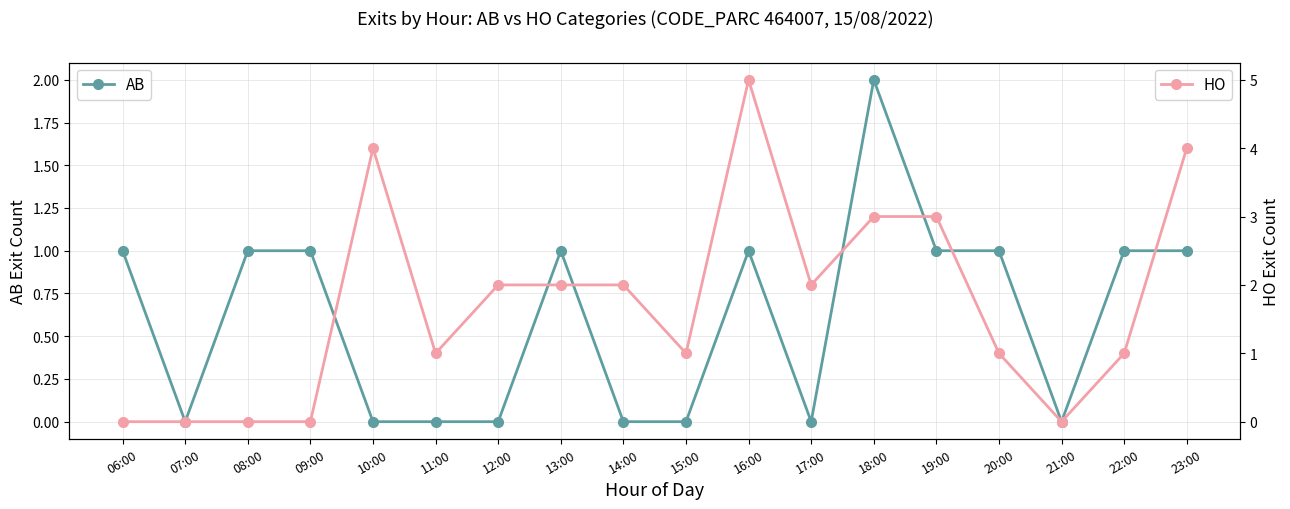

At how many categories does at least one series exceed 2?

5